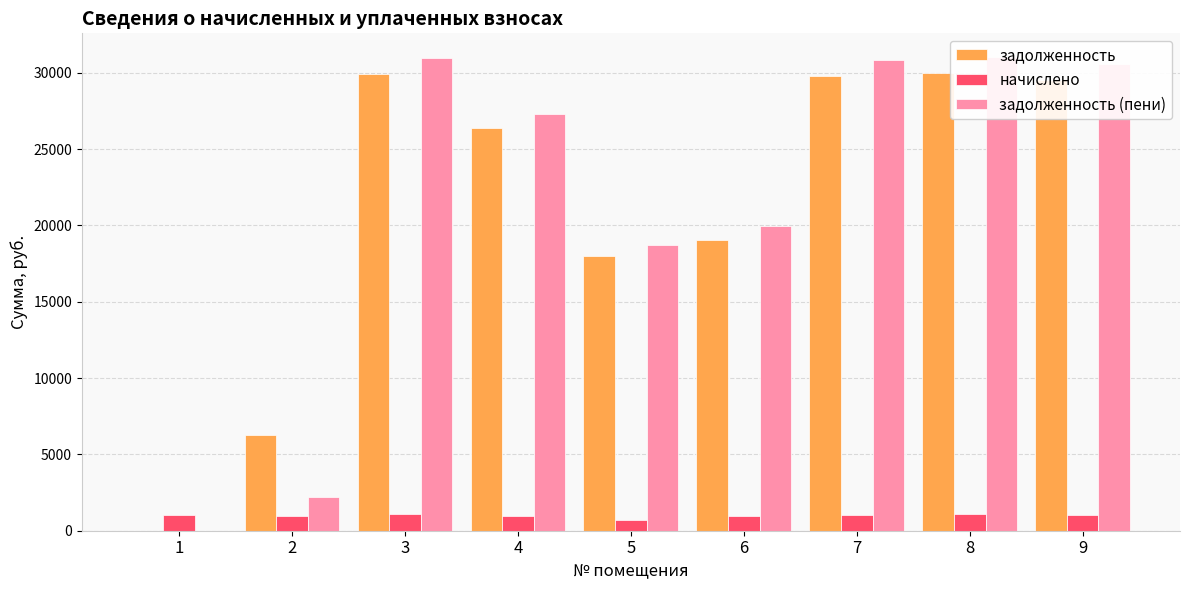

Between 1 and 9, which series saw the biggest shift?

задолженность (пени)